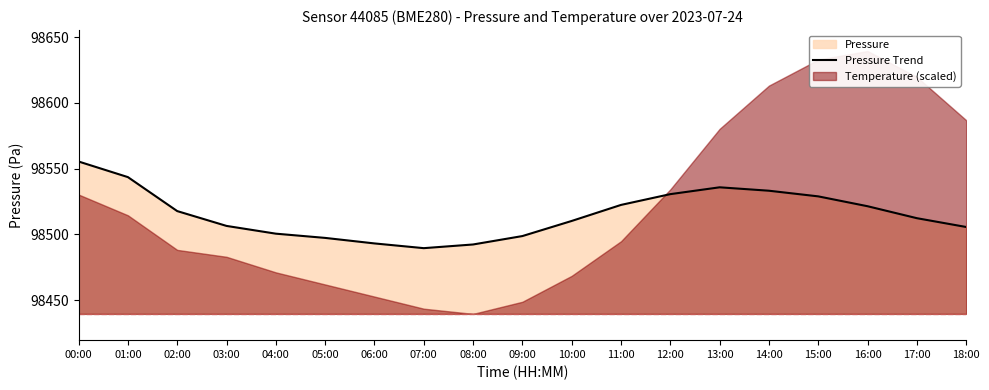

How many values are below 98512?

9